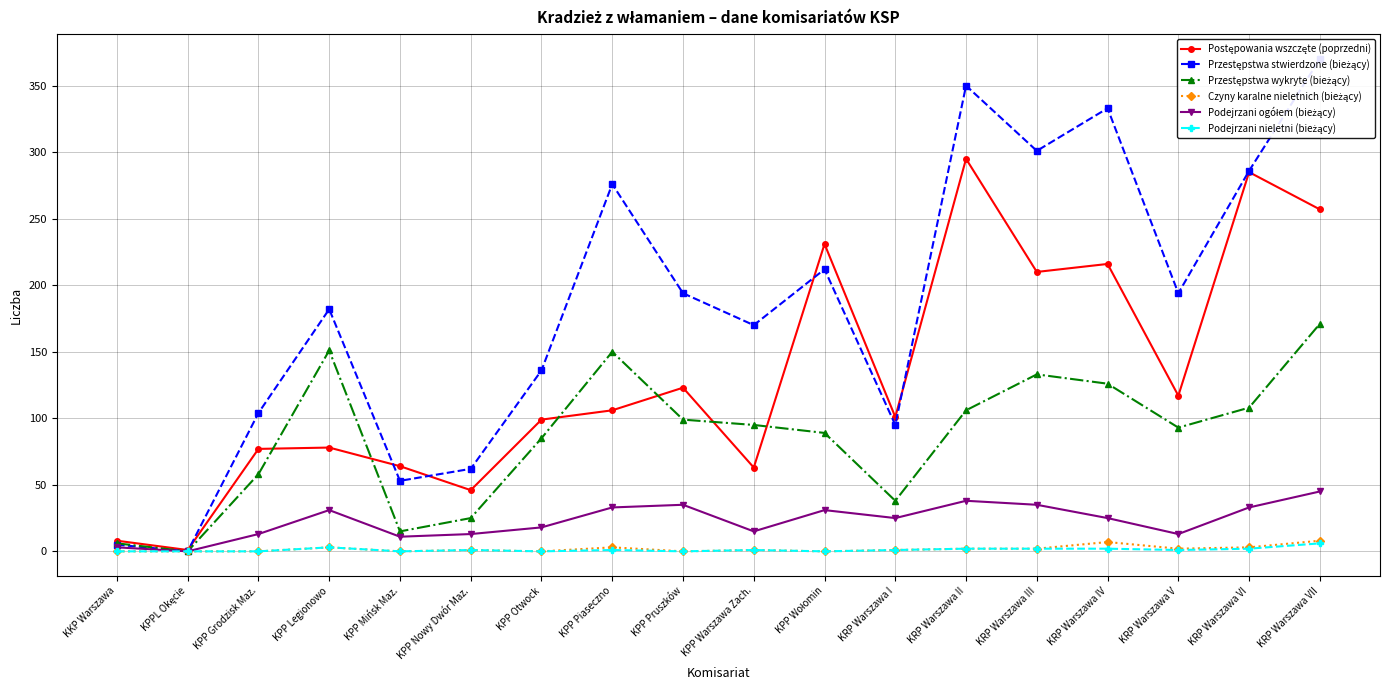

At which label is Przestępstwa stwierdzone (bieżący) closest to 185?

KPP Legionowo